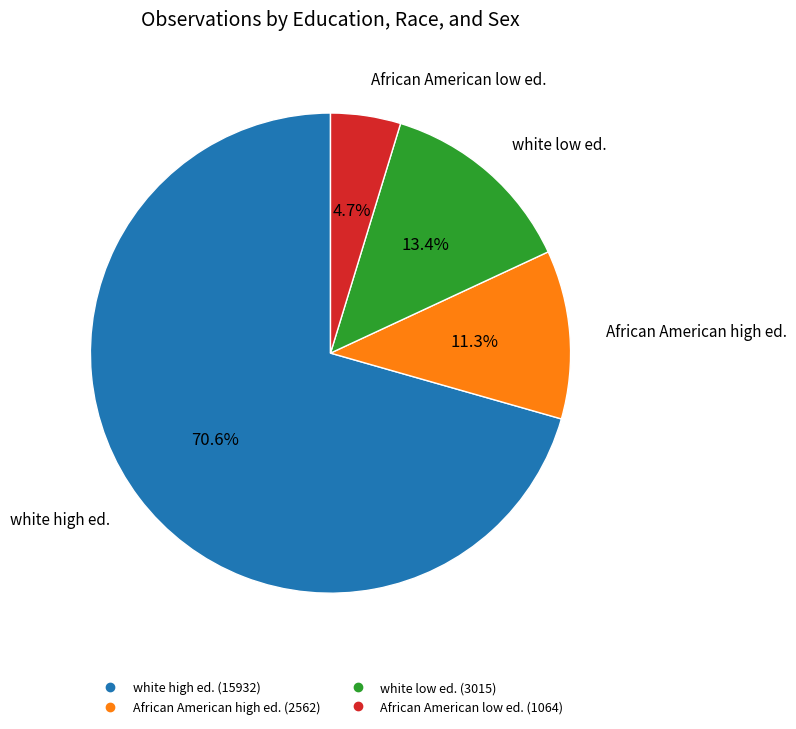

How many slices are in this pie chart?

4